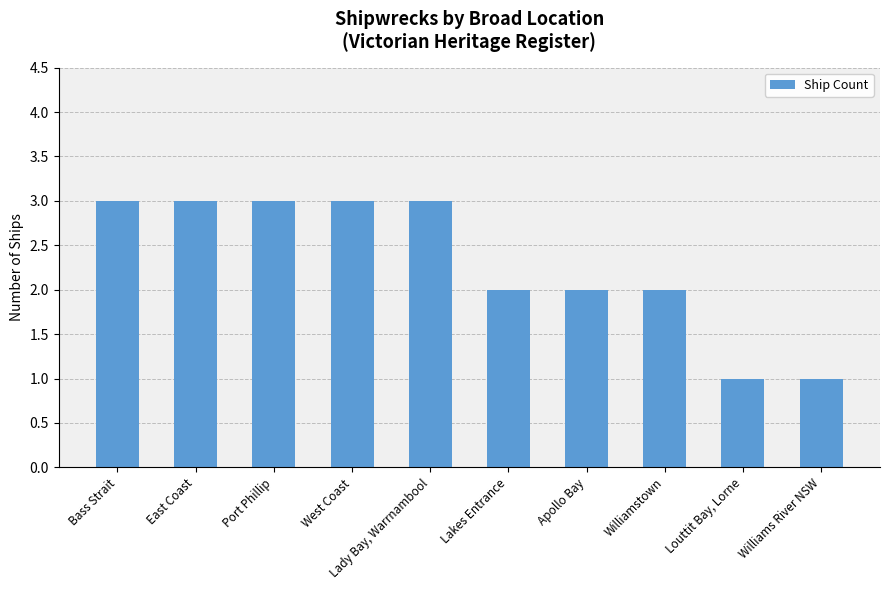

What is the average value?

2